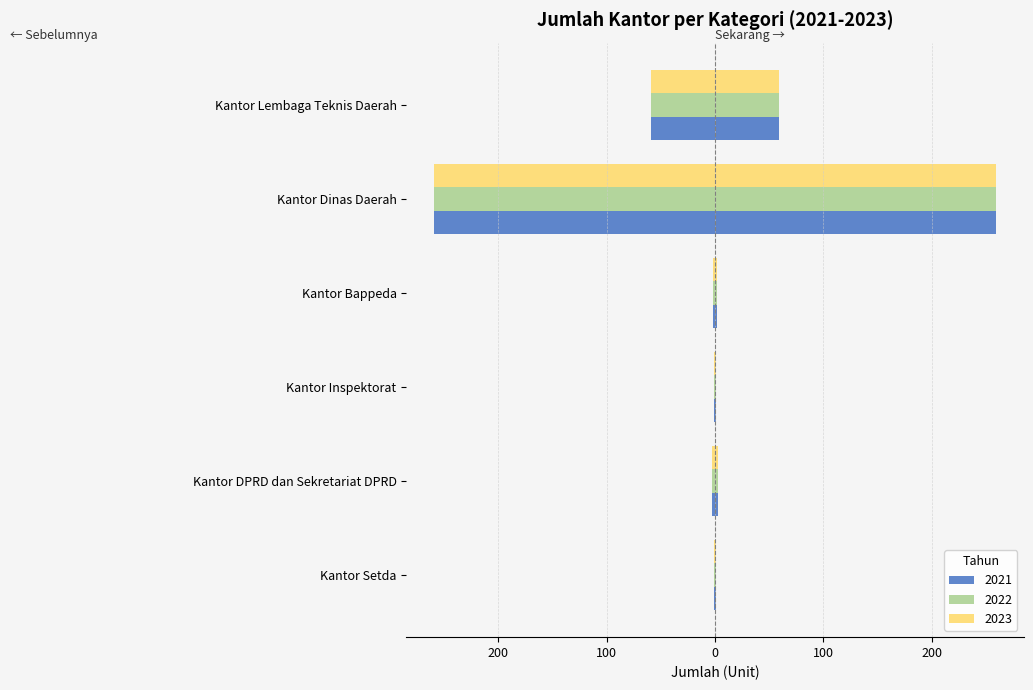

At how many categories does at least one series exceed 157?

1